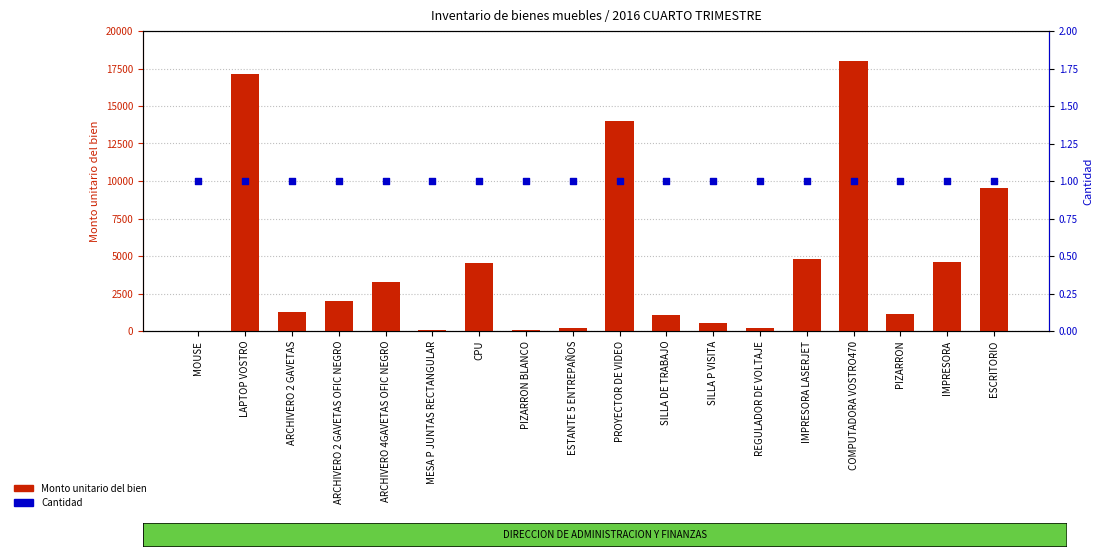

Which series reaches the maximum Y coordinate?

Monto unitario del bien